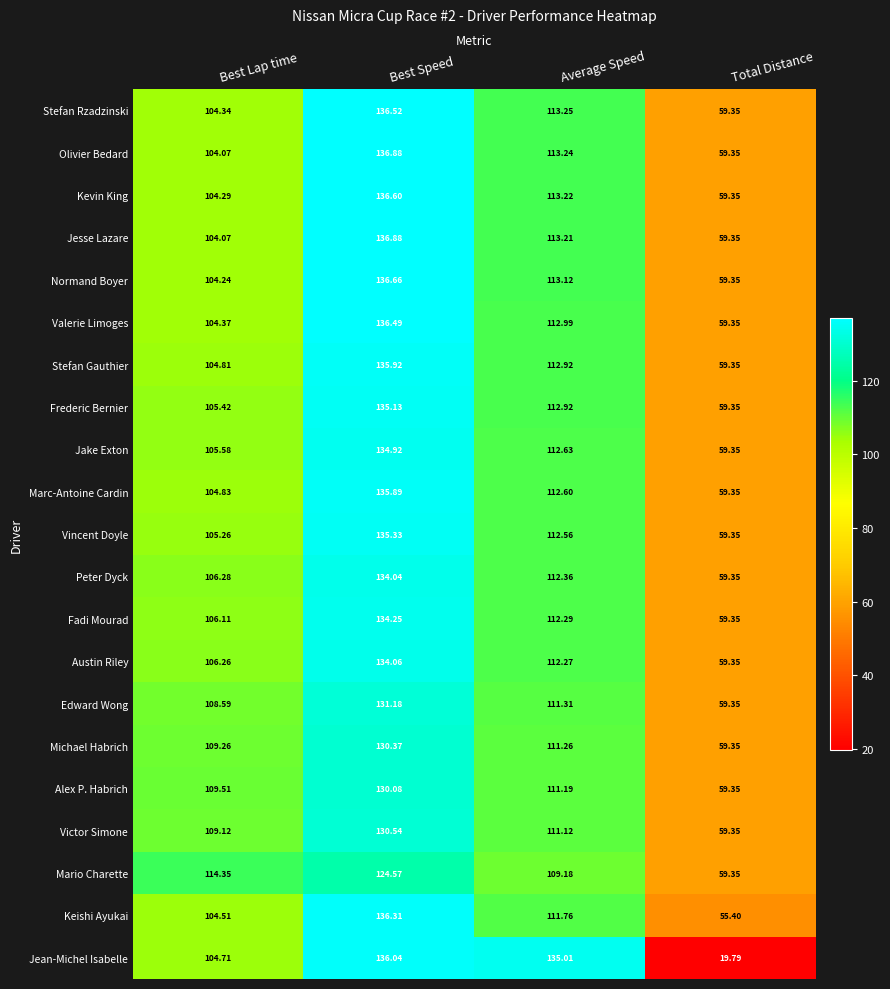

At which label does Mario Charette reach its peak?

Best Speed